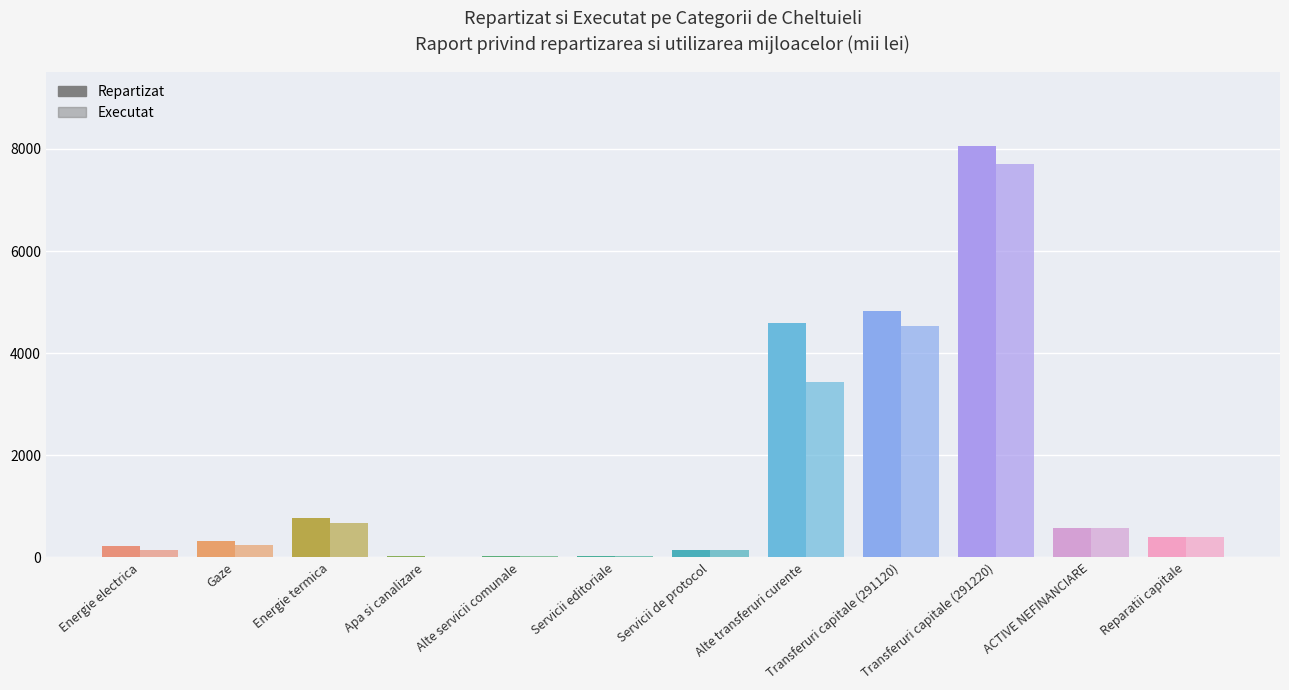

How many groups of bars are there?

12